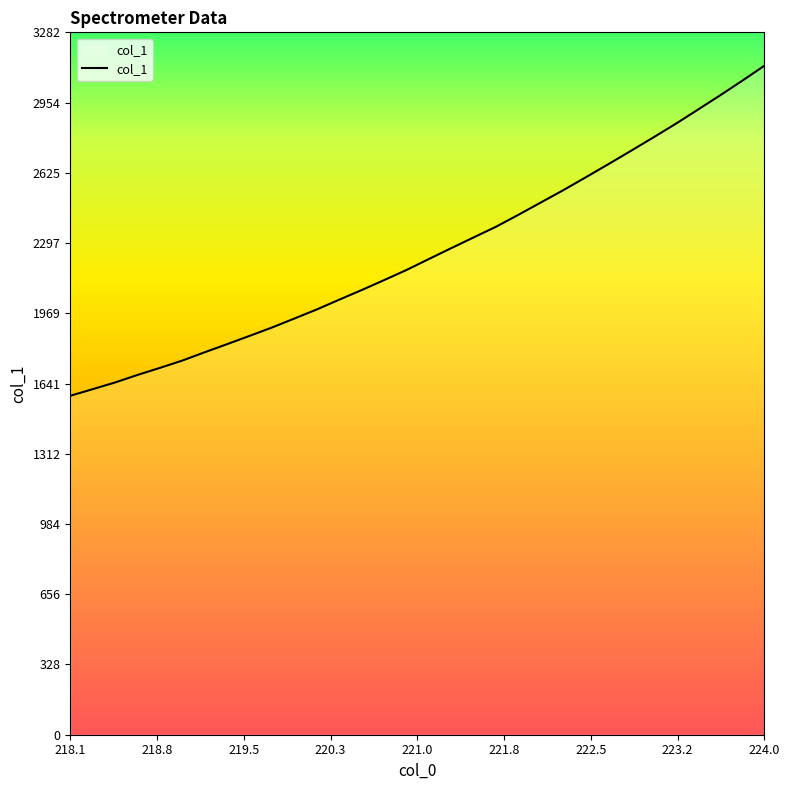

Count the number of data series in this chart.

1